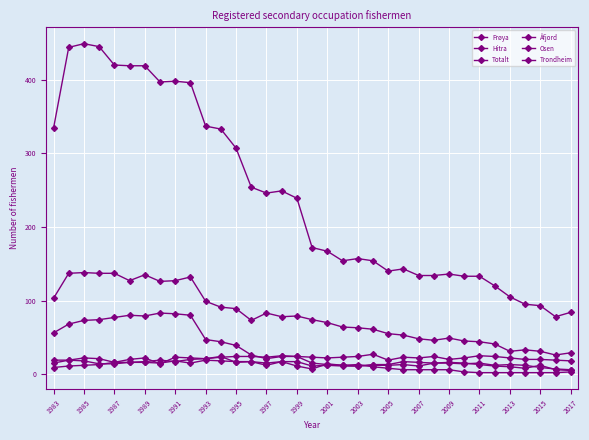

How many distinct data groups are displayed?

6